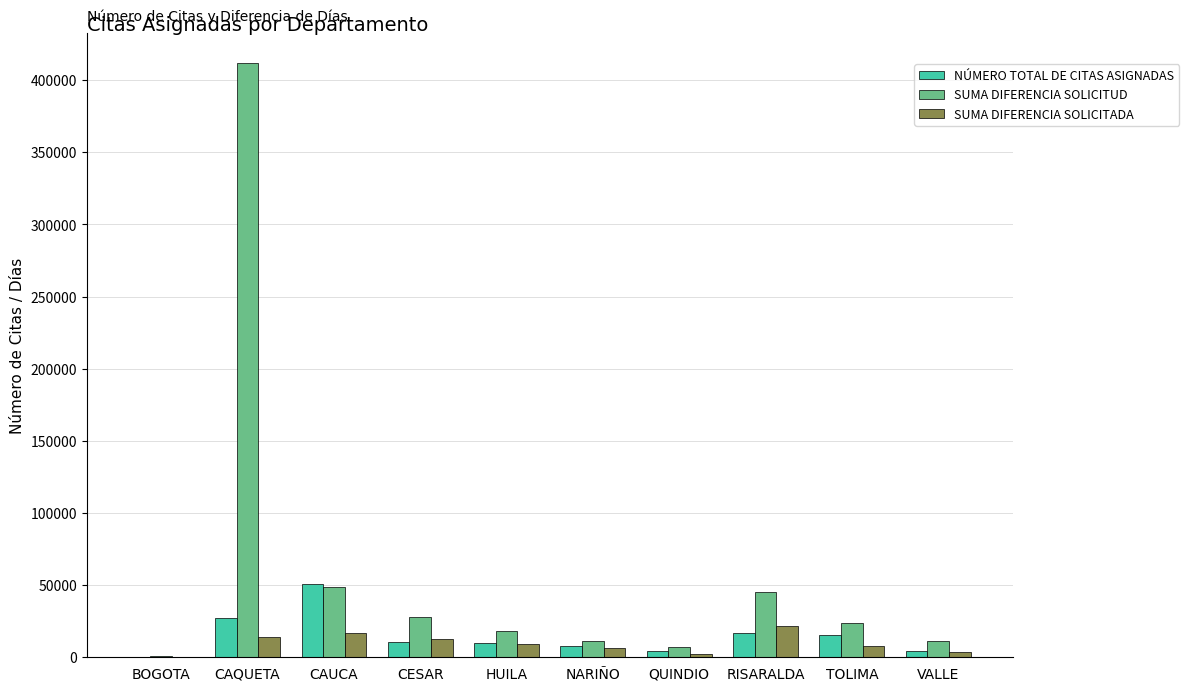

How many groups of bars are there?

10